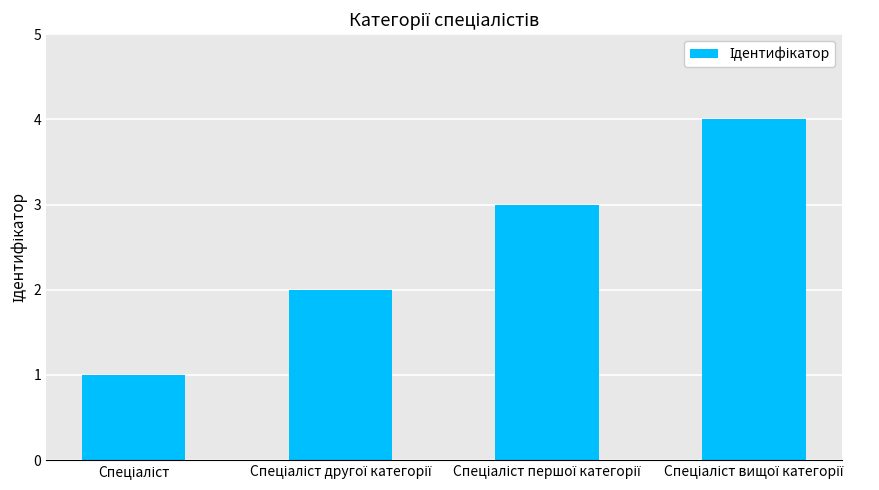

How many categories are shown in the chart?

4